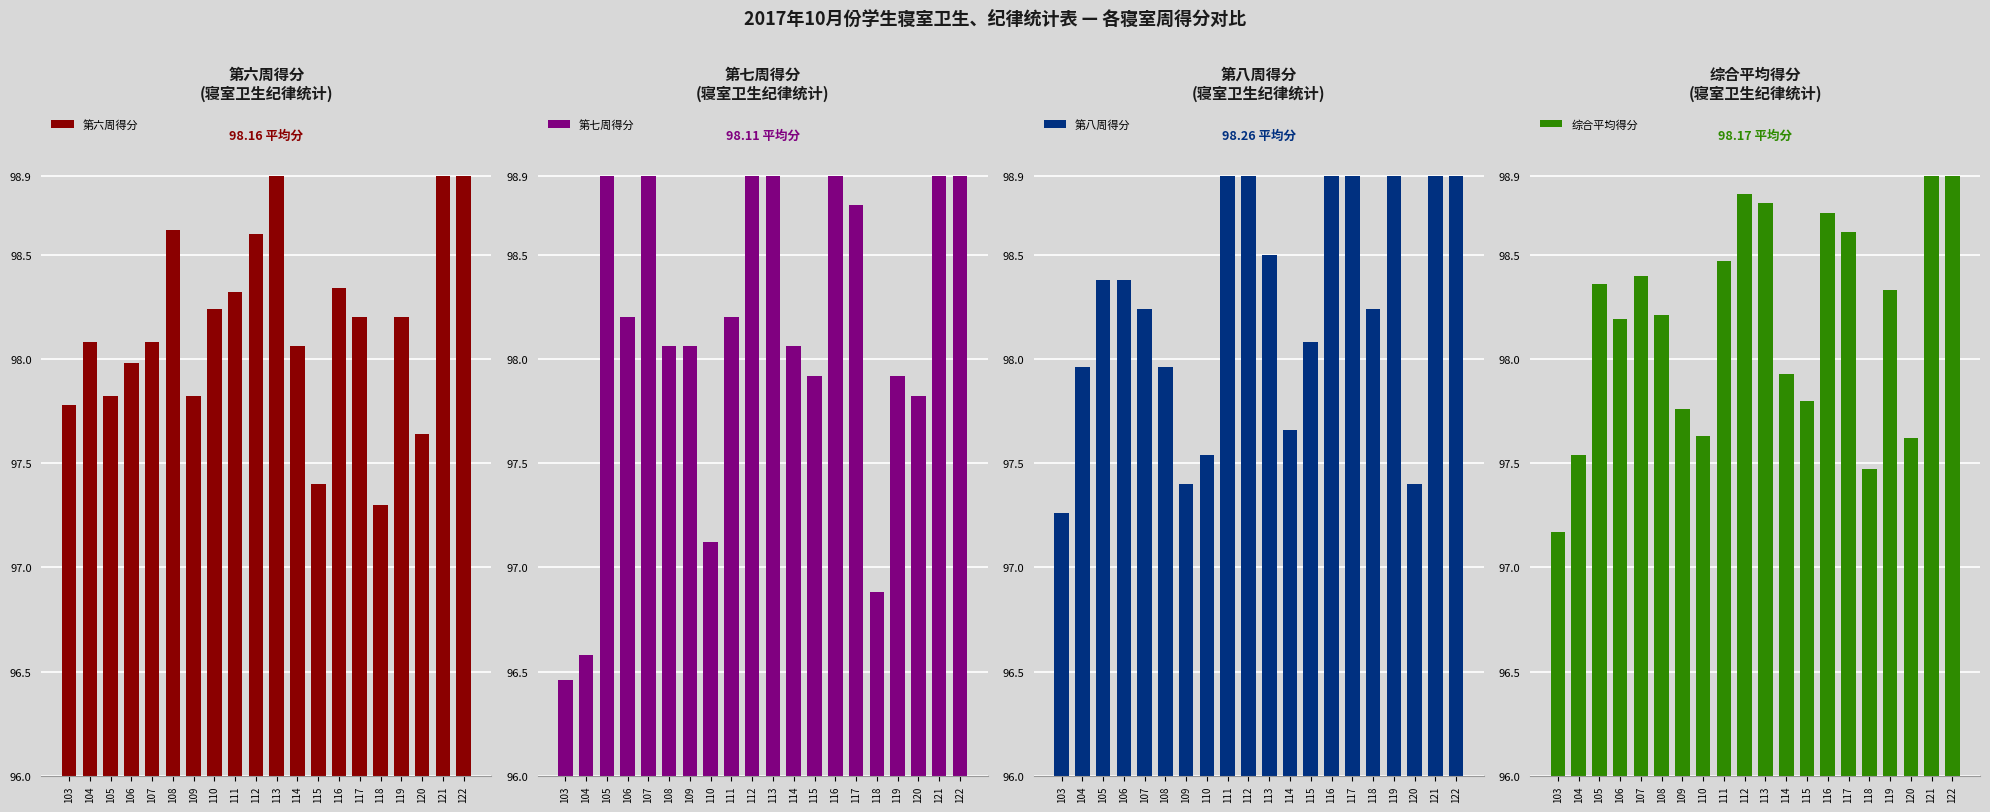

Where is 第八周得分 nearest to the value 2?

104